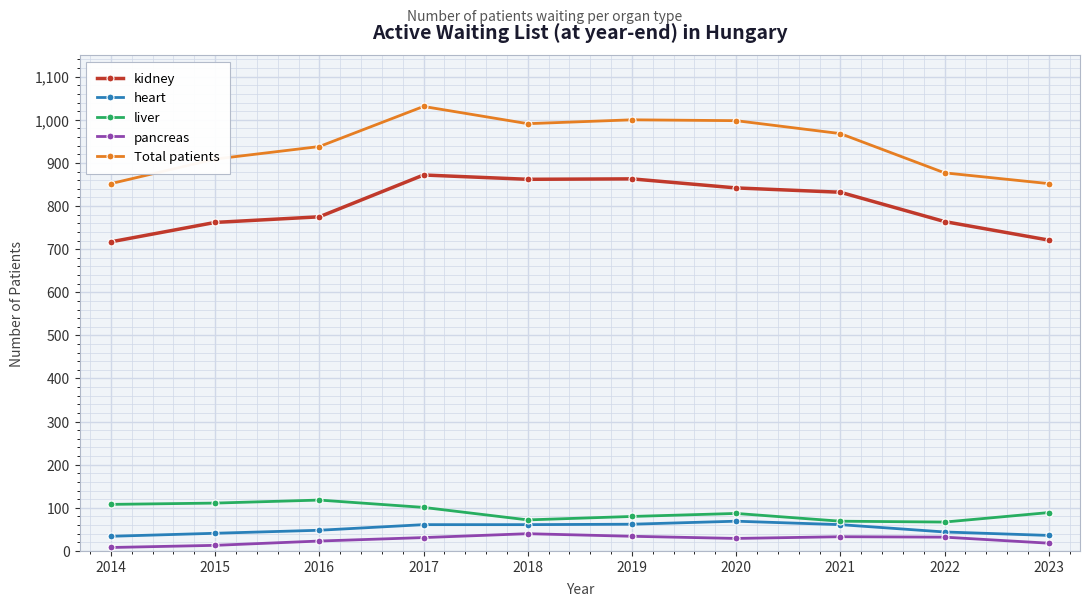

True or false: Total patients and heart cross at least once.

False